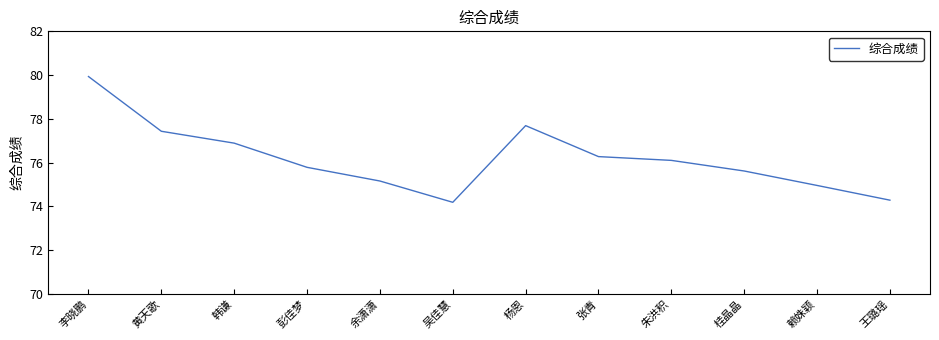

How many values exceed 76?

6